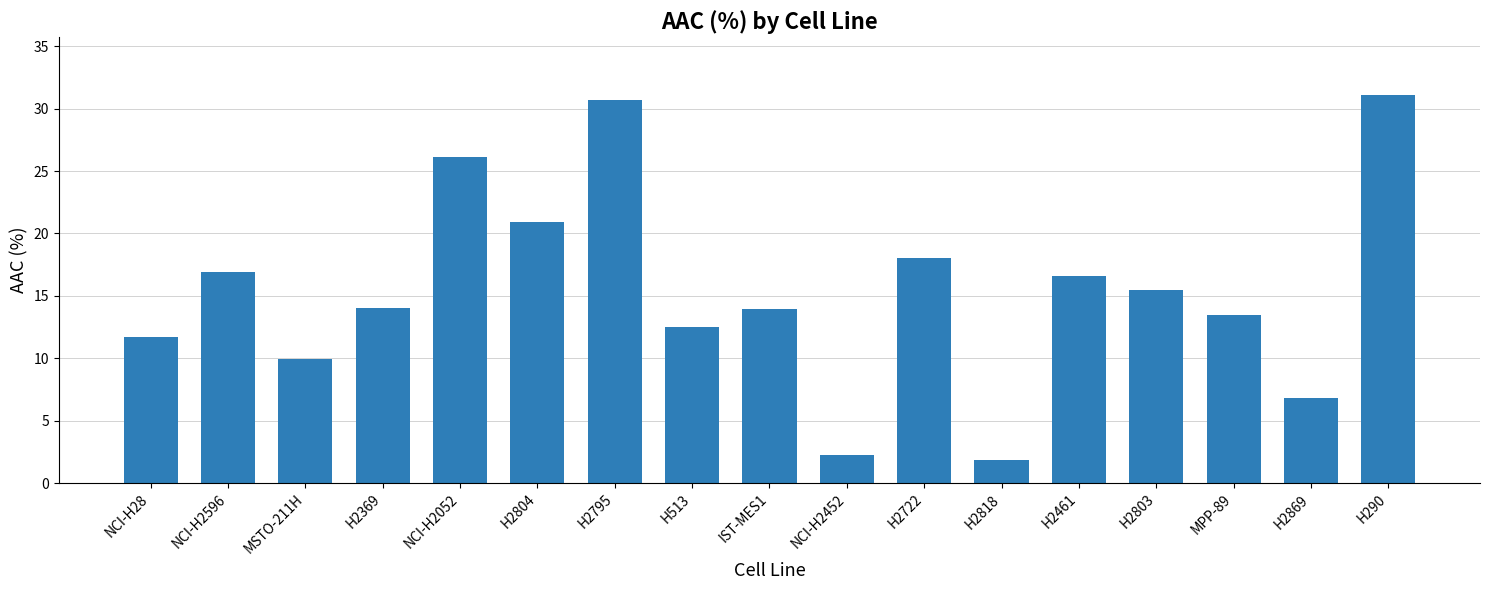

Count the number of categories in the chart.

17